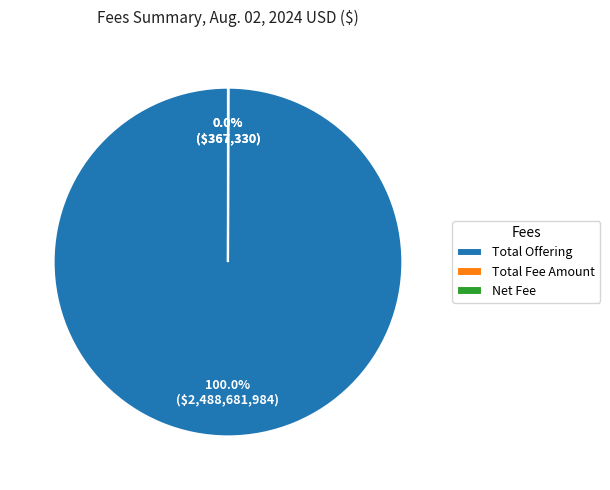

What is the largest slice in the pie chart?

Total Offering